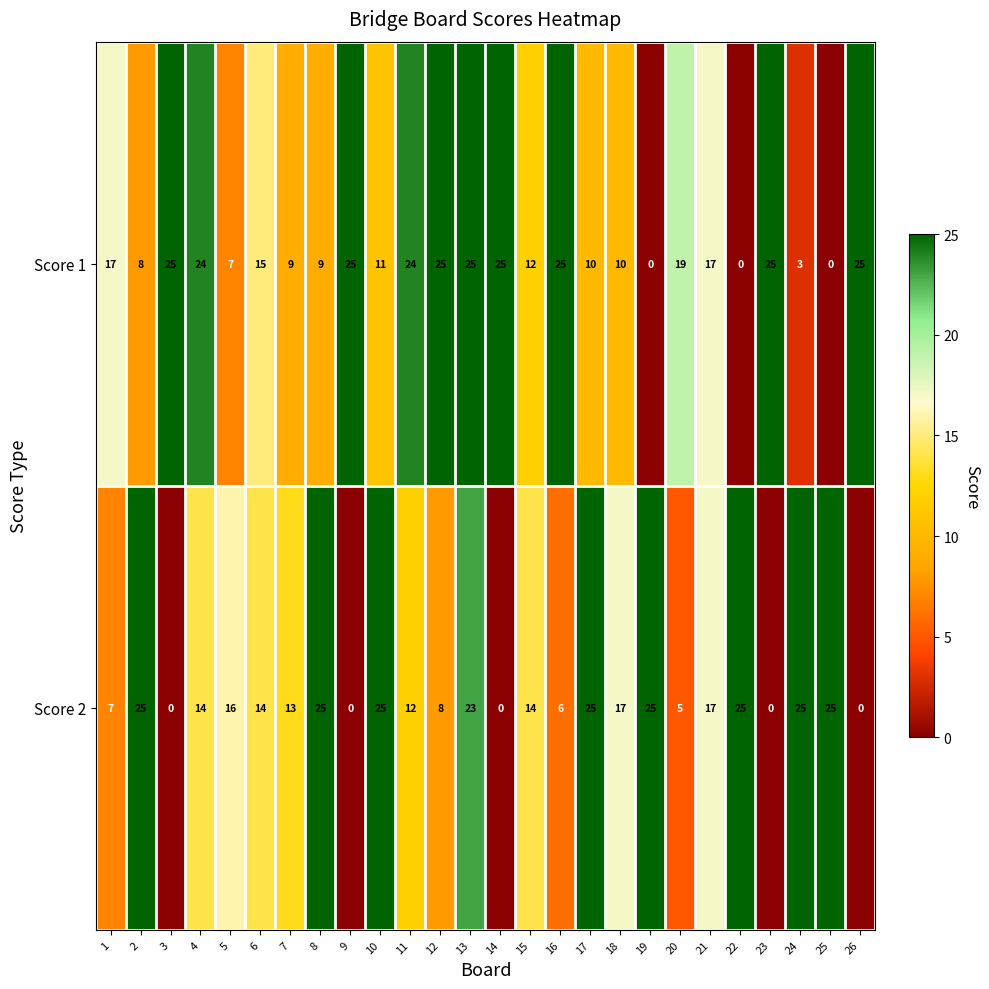

Count the number of categories in the chart.

26